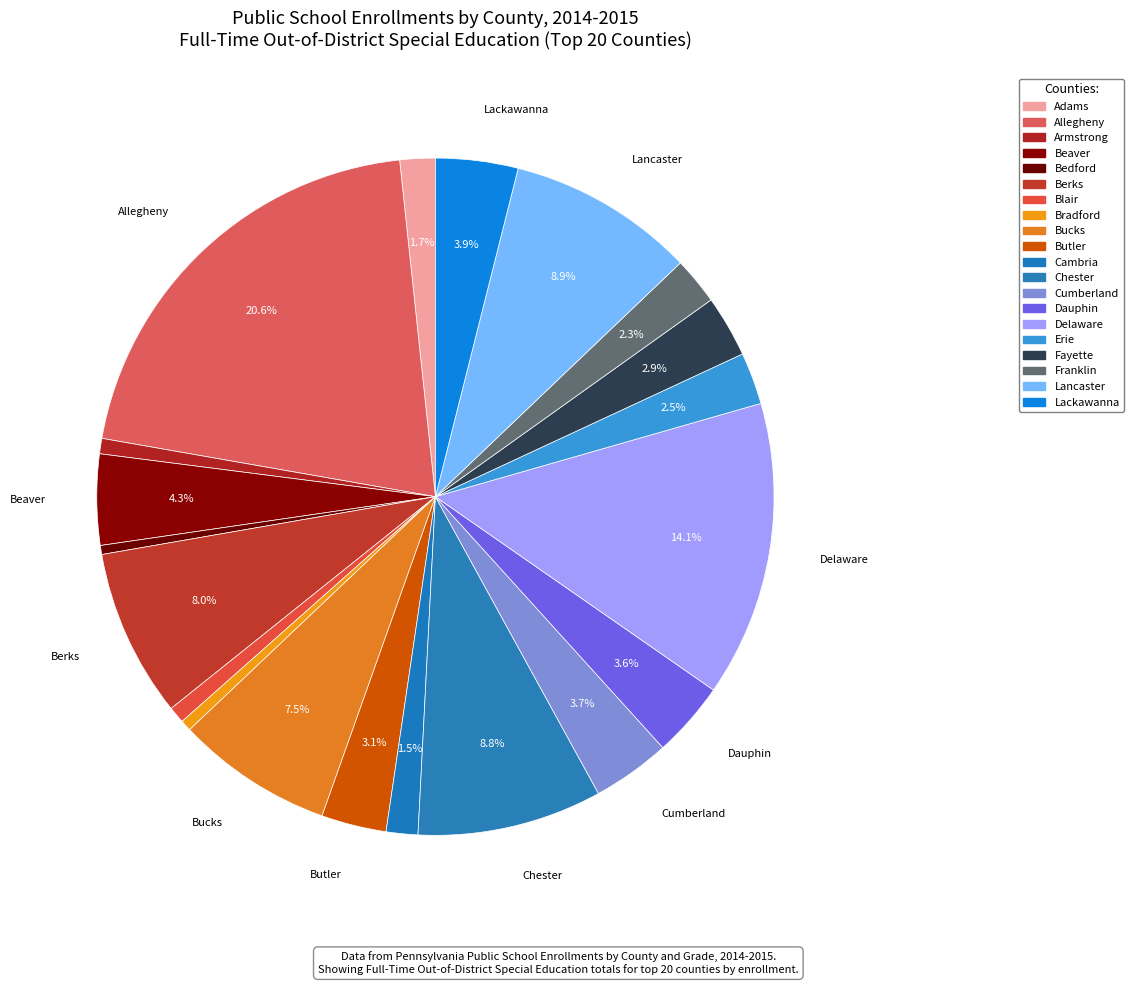

What is the total percentage of Bradford and Beaver?

4.9%